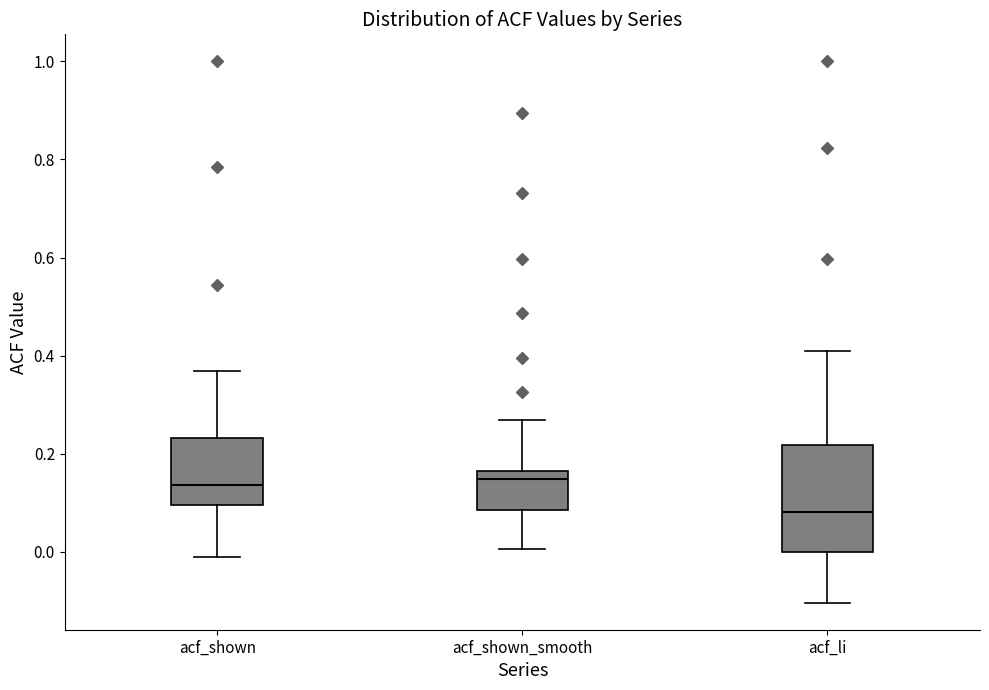

Which box is the tallest, from its lower edge to its upper edge?

acf_li